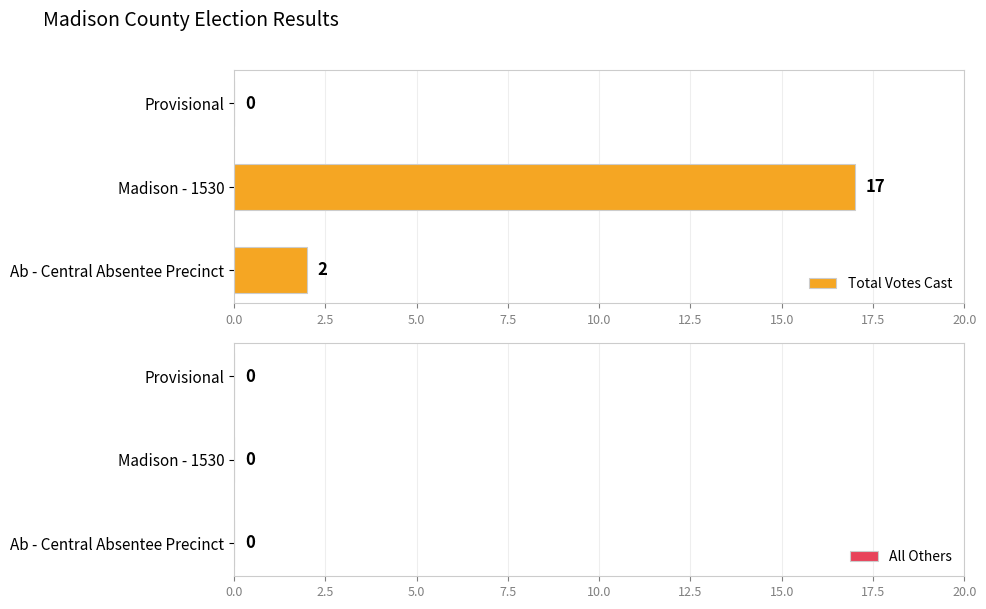

Where is the data nearest to the value 8?

Ab - Central Absentee Precinct